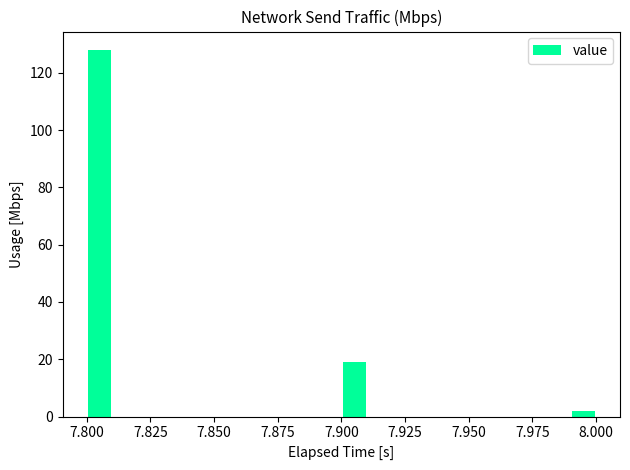

Around what value on the x-axis is the tallest bar? Give the approximate position of its centre, as read against the axis.

7.805